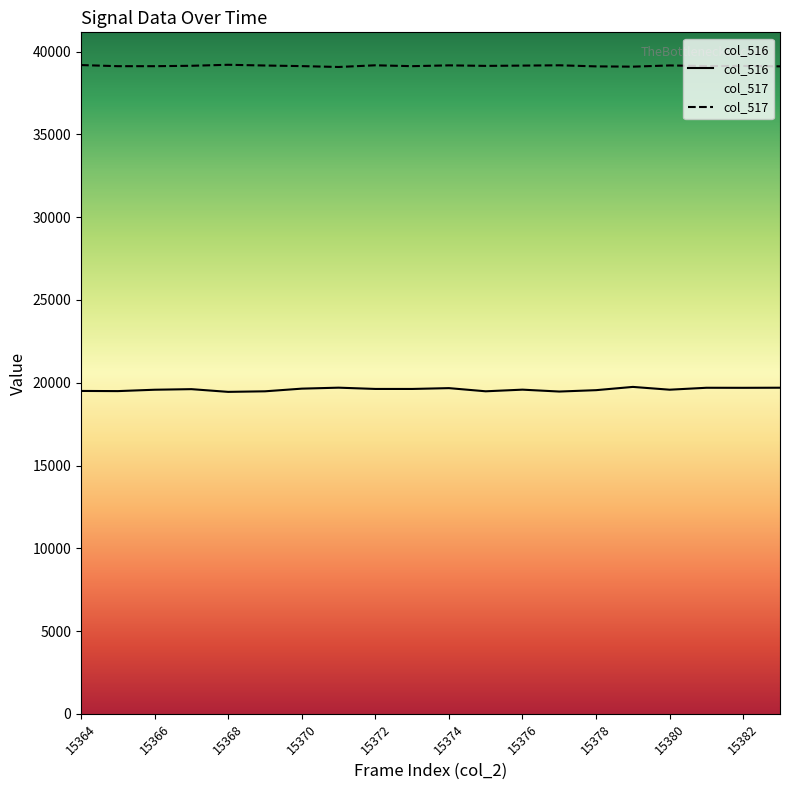

List the series in order of their peak value, lowest first.

col_516, col_517